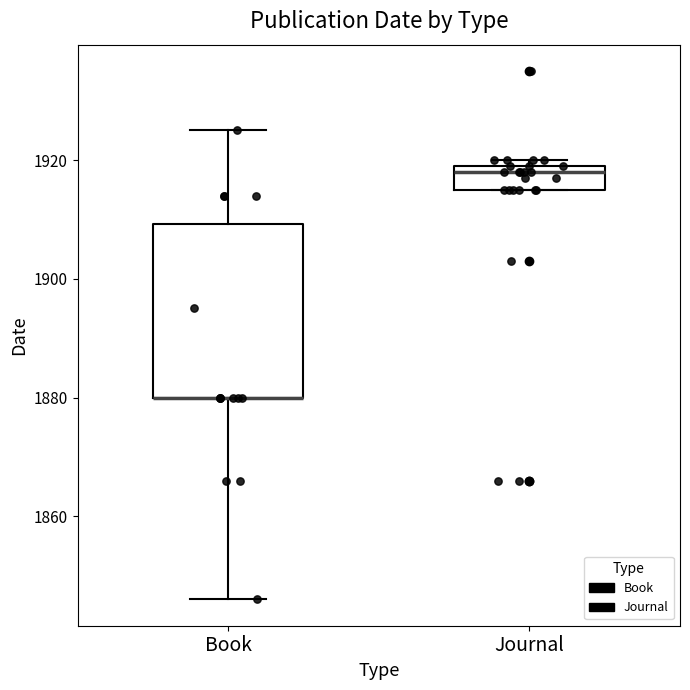

Comparing the boxes themselves (not the whiskers), which one is the tallest?

Book